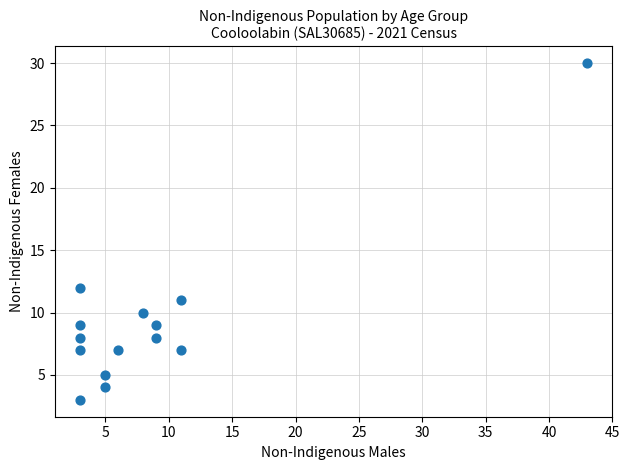

What Y value in the scatter plot is closest to 16?

12